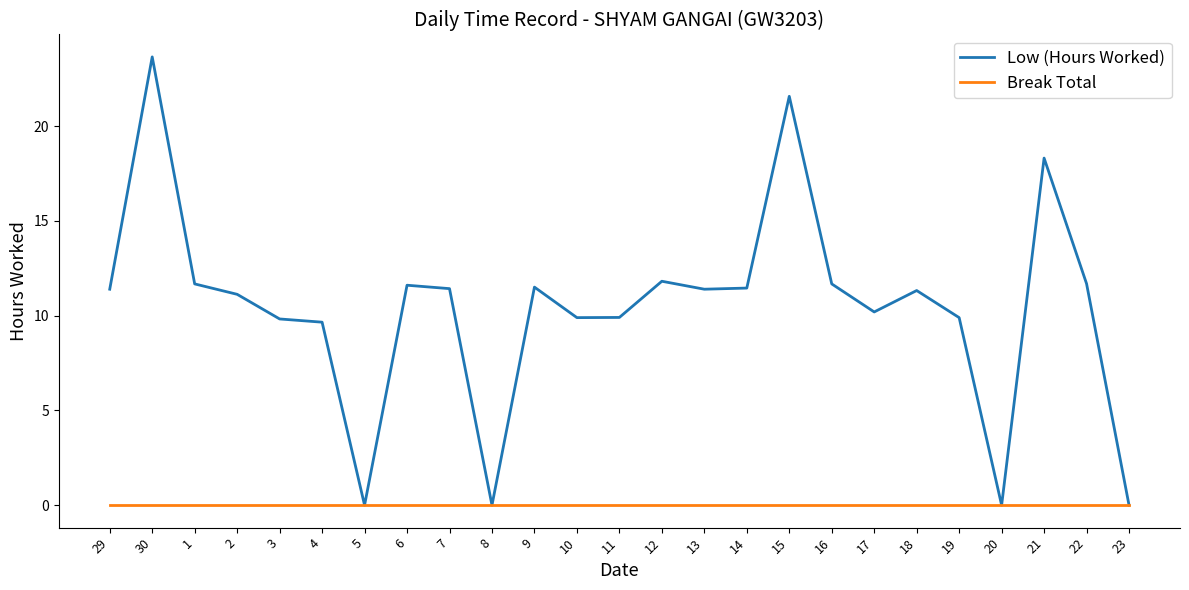

Which series changed the most between 1 and 15?

Low (Hours Worked)